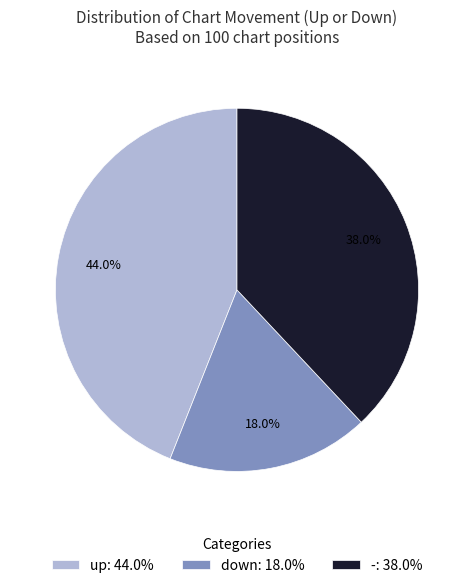

What is the ratio of the value at up: 44.0% to the value at -: 38.0%?

1.2